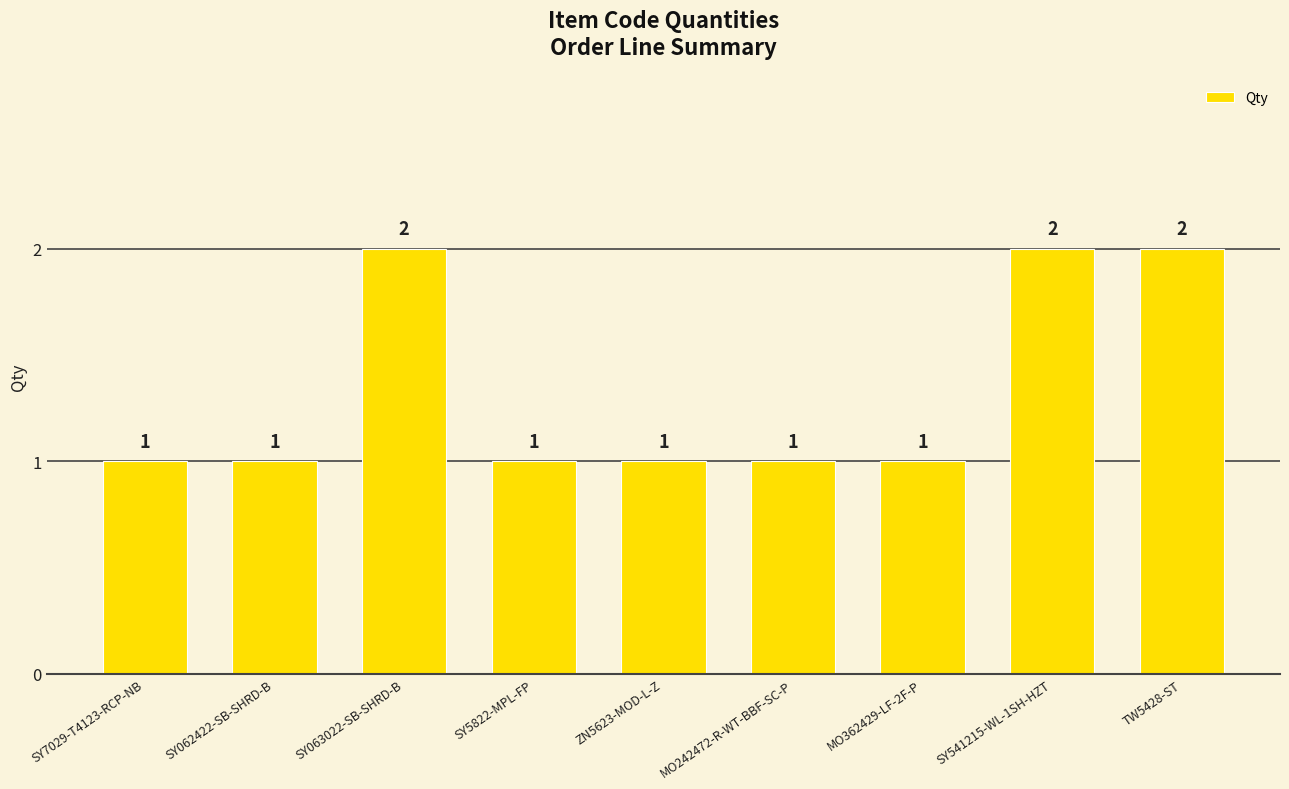

Count the number of categories in the chart.

9